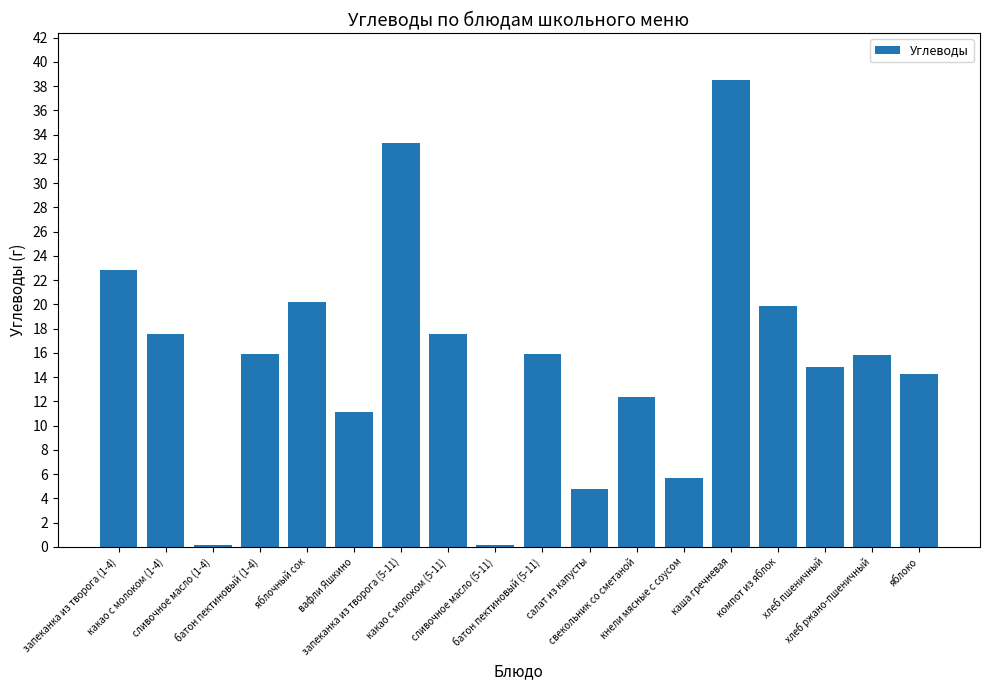

What is the label of the 8th bar from the right?

салат из капусты